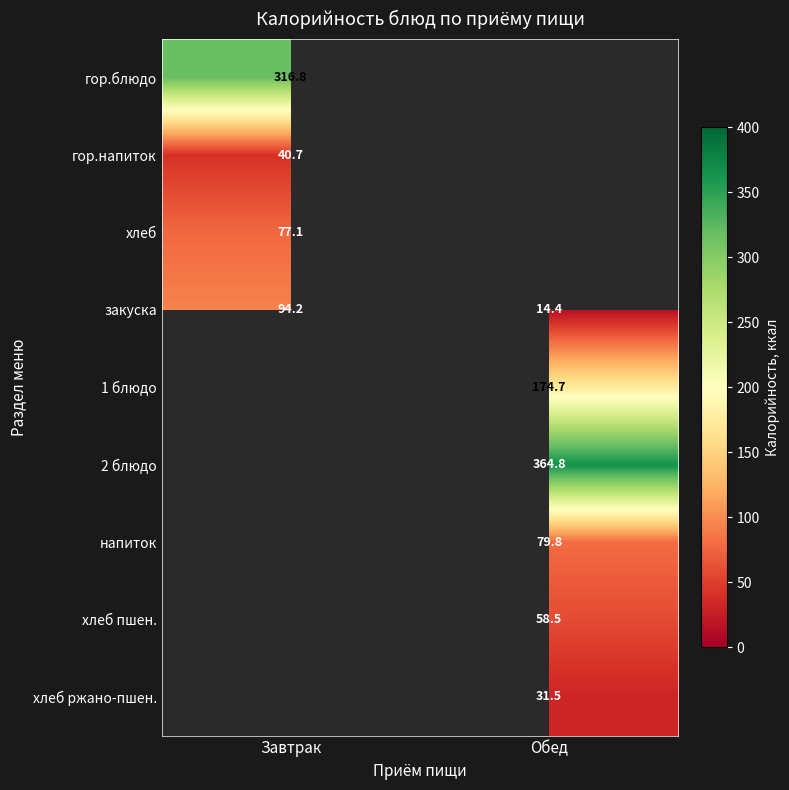

How many categories are shown in the chart?

2